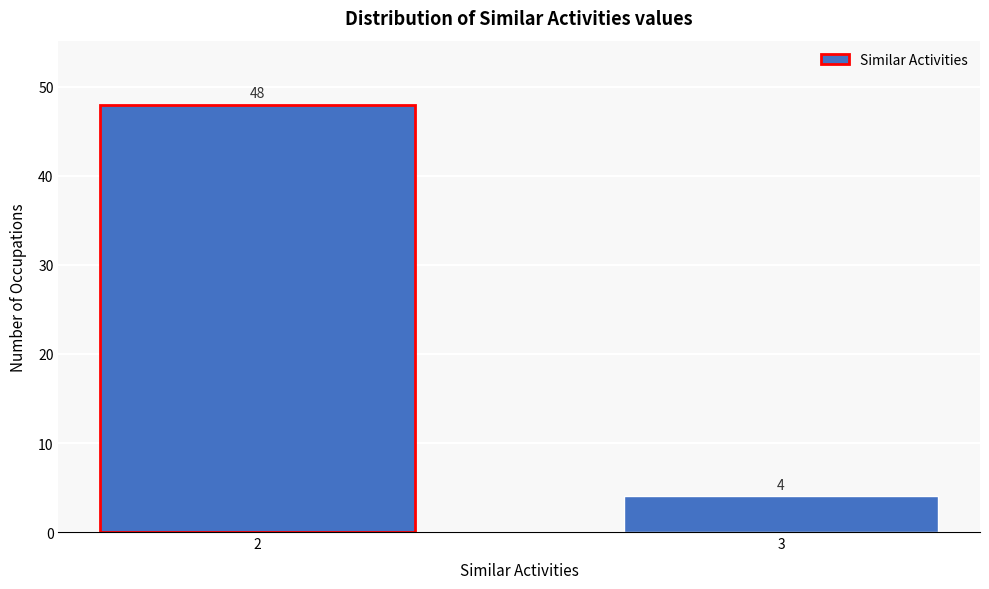

Reading right to left, list all the values displayed in this chart.

3=4	2=48